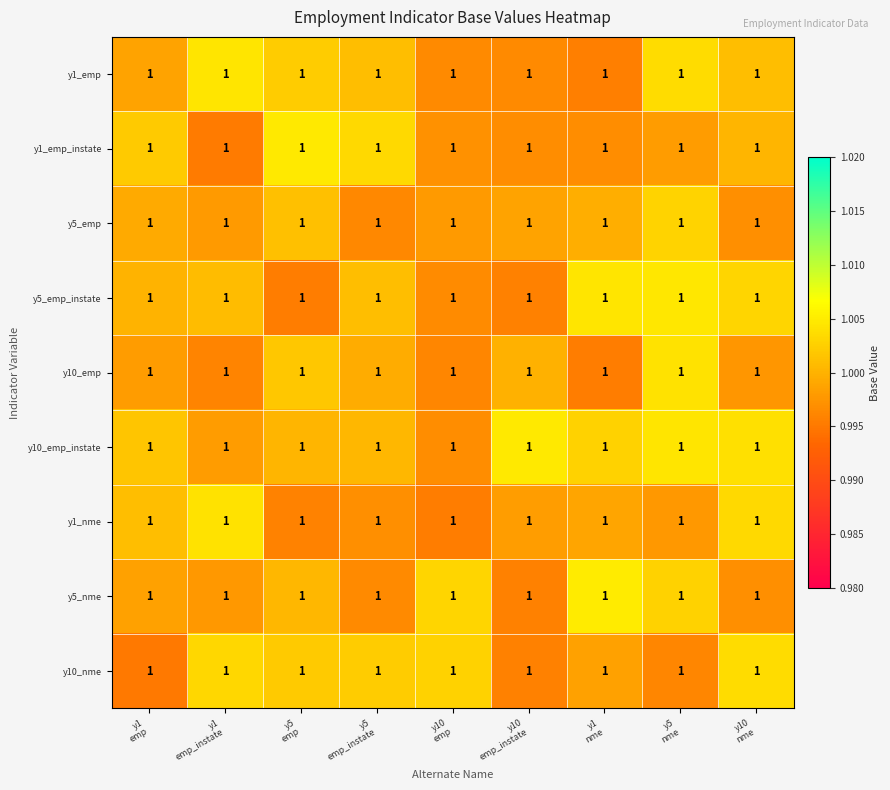

At which category does the chart reach its peak across all series?

y1
nme